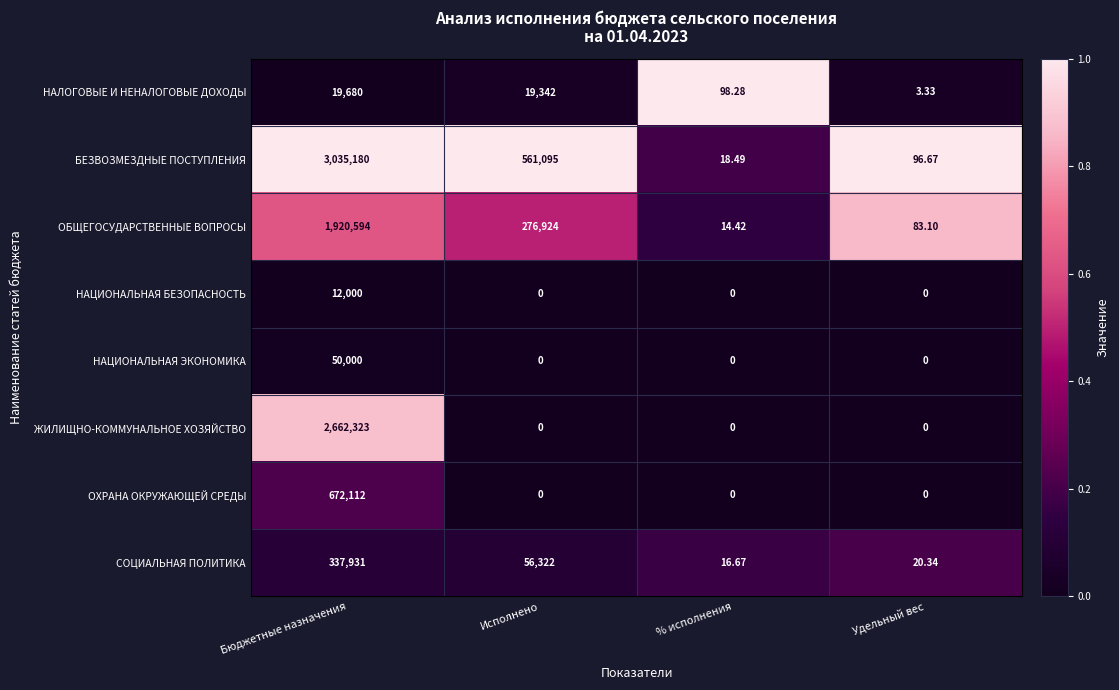

Which series changed the most between Бюджетные назначения and Исполнено?

ЖИЛИЩНО-КОММУНАЛЬНОЕ ХОЗЯЙСТВО